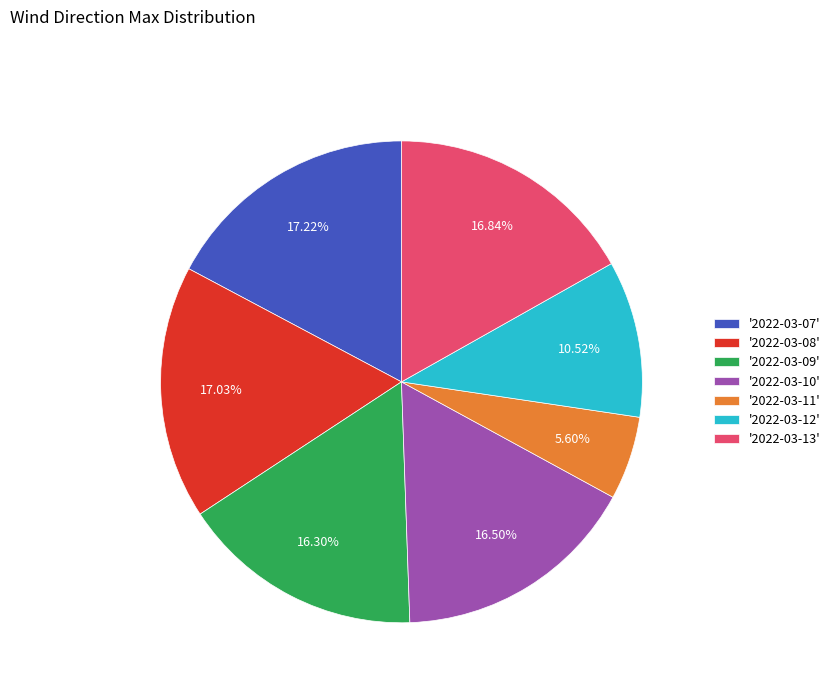

What is the ratio of the value at '2022-03-12' to the value at '2022-03-08'?

0.6